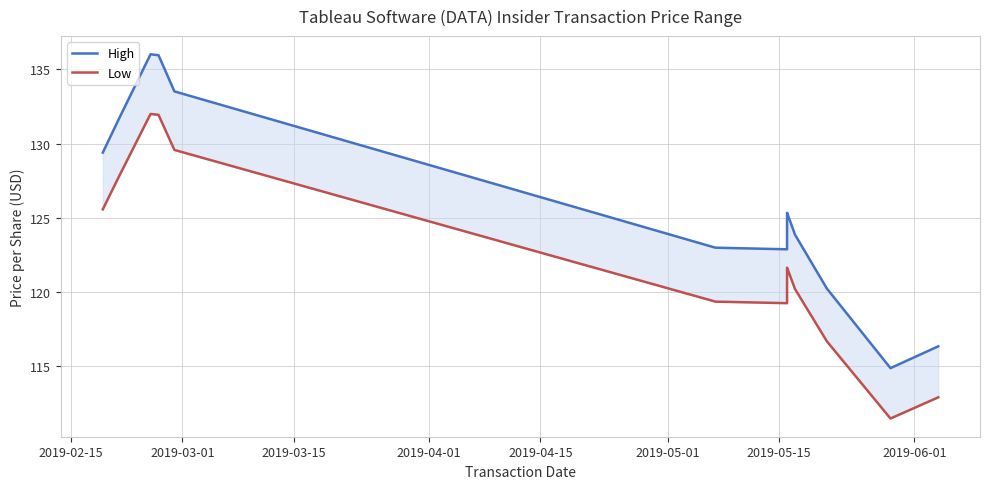

Is this an area chart (filled region under the line)?

No